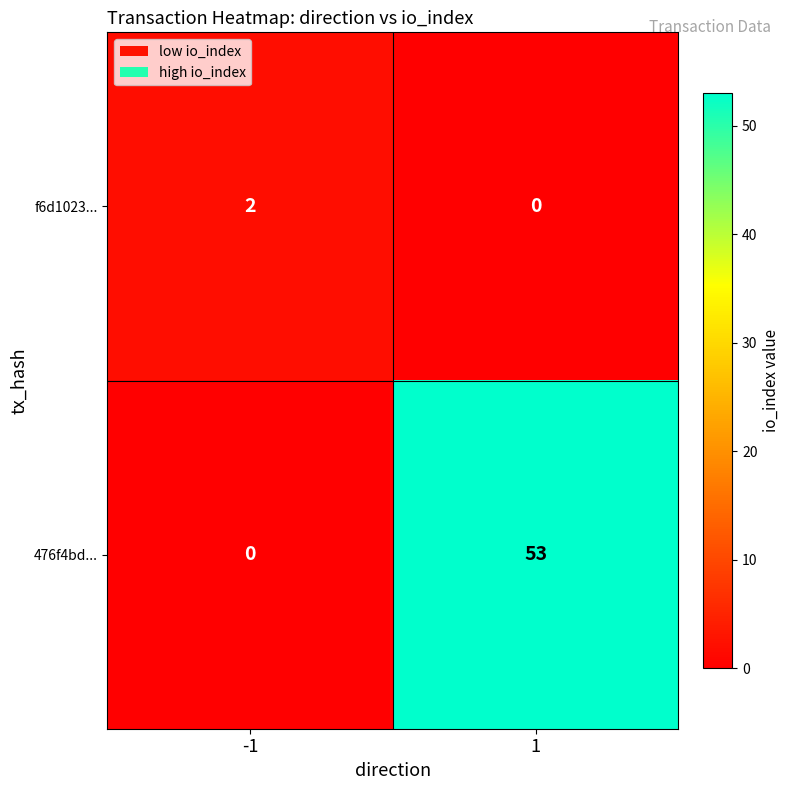

How many data points does each series have?

2